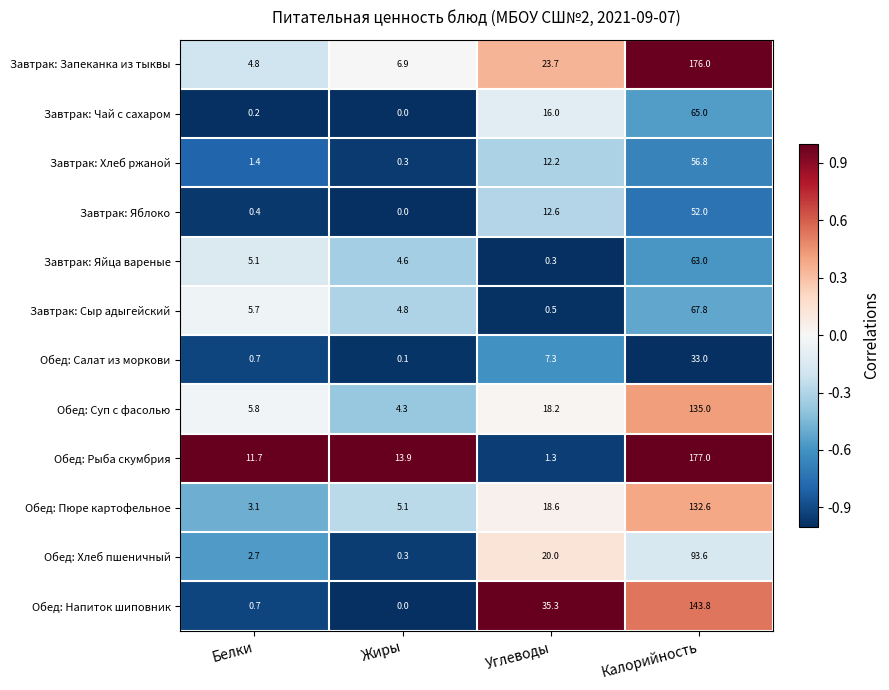

Count the number of categories in the chart.

4